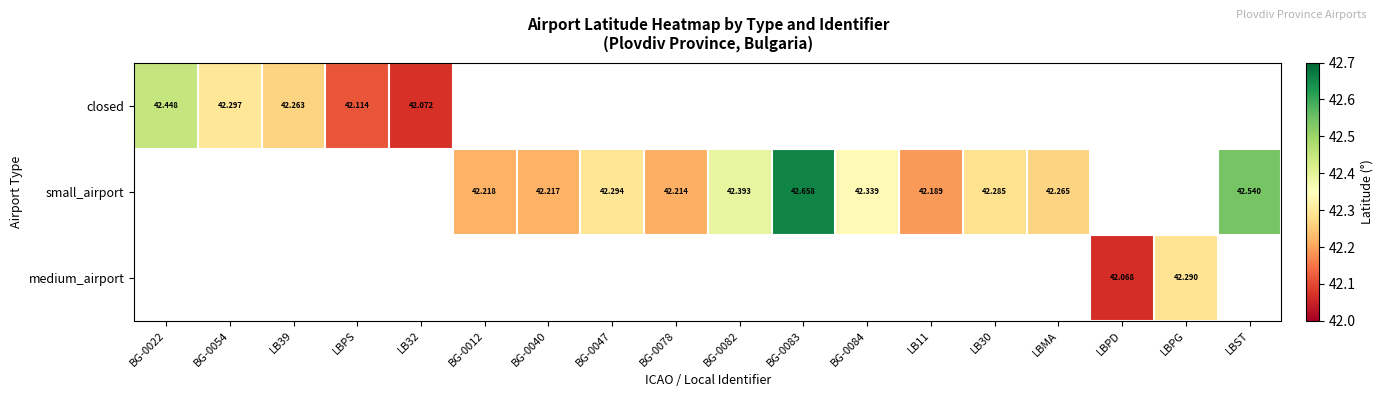

Is it true that small_airport equals 67.8 at BG-0040?

False